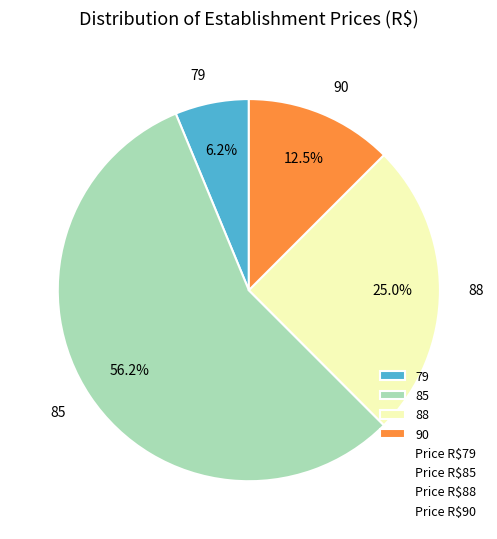

What percentage is the 88 slice, to the nearest percent?

25%